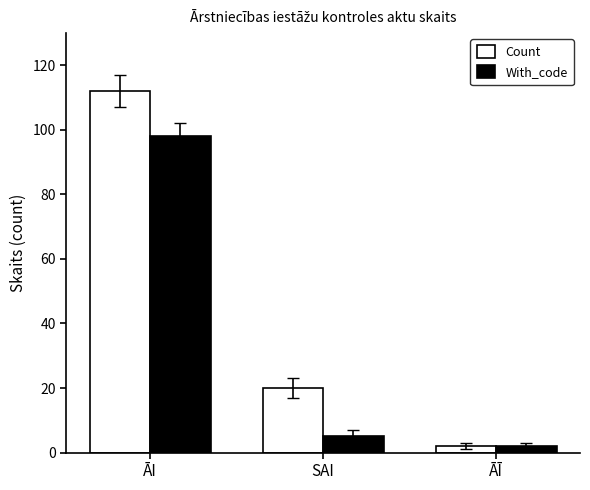

What is the difference between the Count values at ĀĪ and ĀI?

110